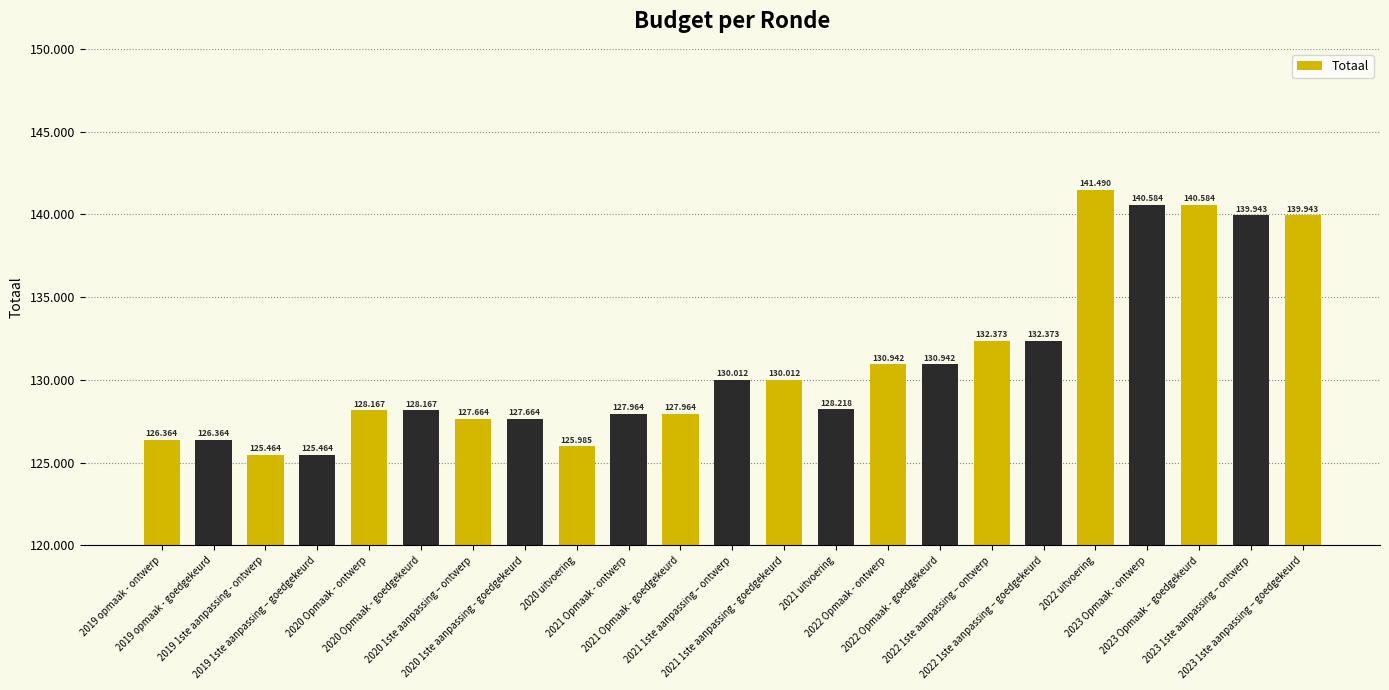

Rank the categories by value from highest to lowest.

2022 uitvoering, 2023 Opmaak - ontwerp, 2023 Opmaak – goedgekeurd, 2023 1ste aanpassing – ontwerp, 2023 1ste aanpassing – goedgekeurd, 2022 1ste aanpassing – ontwerp, 2022 1ste aanpassing – goedgekeurd, 2022 Opmaak - ontwerp, 2022 Opmaak - goedgekeurd, 2021 1ste aanpassing – ontwerp, 2021 1ste aanpassing - goedgekeurd, 2021 uitvoering, 2020 Opmaak - ontwerp, 2020 Opmaak - goedgekeurd, 2021 Opmaak - ontwerp, 2021 Opmaak - goedgekeurd, 2020 1ste aanpassing – ontwerp, 2020 1ste aanpassing - goedgekeurd, 2019 opmaak - ontwerp, 2019 opmaak - goedgekeurd, 2020 uitvoering, 2019 1ste aanpassing - ontwerp, 2019 1ste aanpassing – goedgekeurd